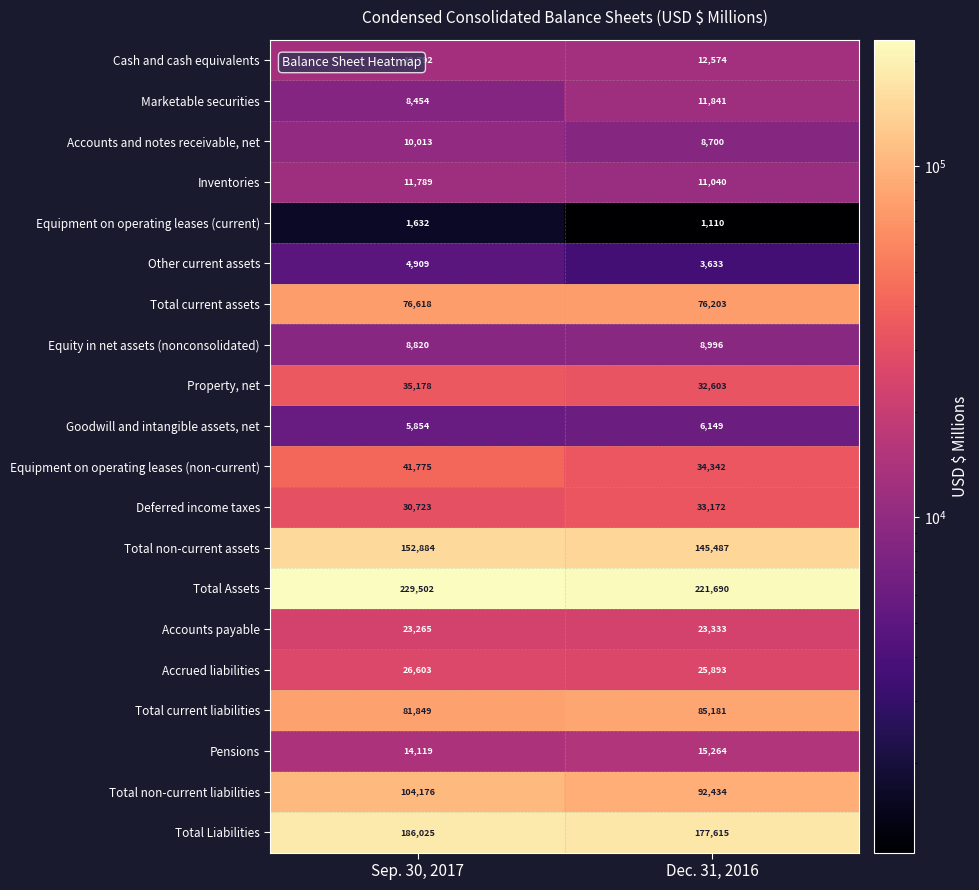

Between Sep. 30, 2017 and Dec. 31, 2016, which series saw the biggest shift?

Total non-current liabilities